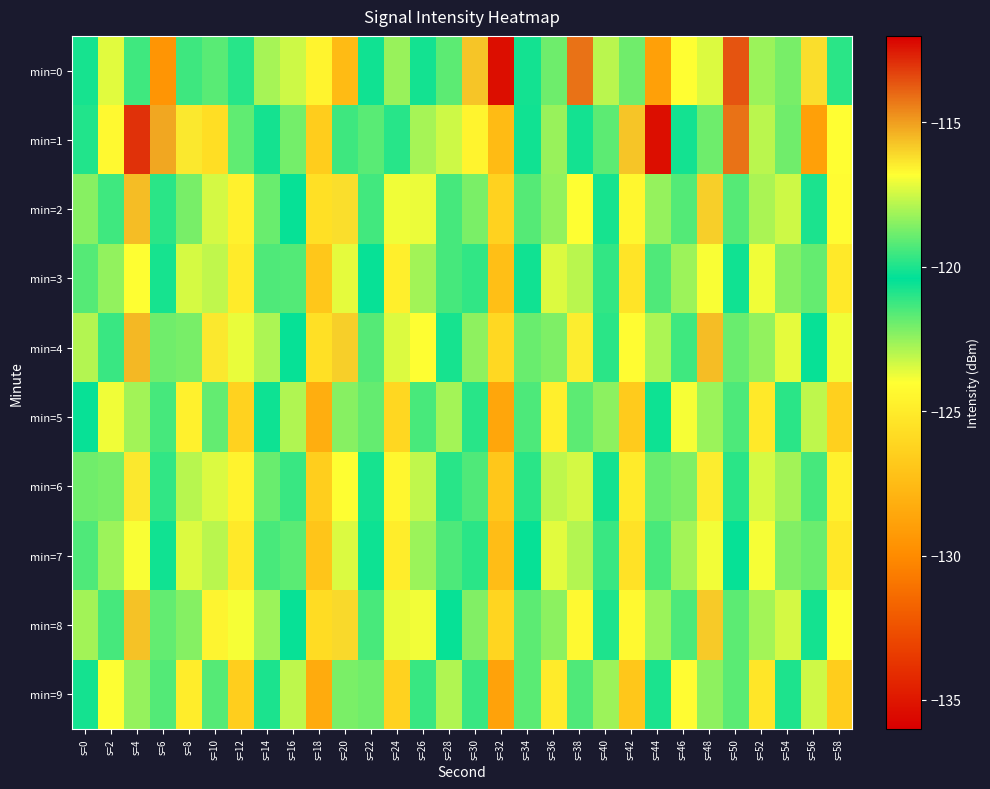

Reading left to right, what are all the values shown in this chart?

min=0: s=0=-120.1	s=2=-117.2	s=4=-121.3	s=6=-129.5	s=8=-119.5	s=10=-119.2	s=12=-119.9	s=14=-122.7	s=16=-117.5	s=18=-124.5	s=20=-127.5	s=22=-120.2	s=24=-118.3	s=26=-120.1	s=28=-119.1	s=30=-115.7	s=32=-135.4	s=34=-120.1	s=36=-122.0	s=38=-114.2	s=40=-123.0	s=42=-118.8	s=44=-129.0	s=46=-124.0	s=48=-123.5	s=50=-113.6	s=52=-118.2	s=54=-122.1	s=56=-116.2	s=58=-119.8
min=1: s=0=-120.9	s=2=-124.3	s=4=-112.9	s=6=-115.2	s=8=-116.4	s=10=-125.7	s=12=-121.8	s=14=-120.7	s=16=-122.1	s=18=-126.6	s=20=-119.5	s=22=-119.2	s=24=-119.9	s=26=-122.7	s=28=-117.5	s=30=-124.5	s=32=-127.5	s=34=-120.2	s=36=-118.3	s=38=-120.1	s=40=-119.1	s=42=-115.7	s=44=-135.4	s=46=-120.1	s=48=-122.0	s=50=-114.2	s=52=-123.0	s=54=-118.8	s=56=-129.0	s=58=-124.0
min=2: s=0=-118.5	s=2=-121.3	s=4=-115.6	s=6=-119.8	s=8=-122.1	s=10=-117.4	s=12=-124.7	s=14=-118.9	s=16=-120.3	s=18=-125.6	s=20=-116.2	s=22=-119.5	s=24=-123.8	s=26=-117.1	s=28=-121.4	s=30=-118.7	s=32=-126.3	s=34=-119.2	s=36=-122.5	s=38=-116.8	s=40=-120.1	s=42=-124.4	s=44=-118.3	s=46=-121.6	s=48=-115.9	s=50=-119.2	s=52=-122.8	s=54=-117.5	s=56=-120.8	s=58=-124.1
min=3: s=0=-119.2	s=2=-122.5	s=4=-116.8	s=6=-120.1	s=8=-123.4	s=10=-117.7	s=12=-125.0	s=14=-119.3	s=16=-121.6	s=18=-126.9	s=20=-117.2	s=22=-120.5	s=24=-124.8	s=26=-118.1	s=28=-121.4	s=30=-119.7	s=32=-127.3	s=34=-120.2	s=36=-123.5	s=38=-117.8	s=40=-121.1	s=42=-125.4	s=44=-119.3	s=46=-122.6	s=48=-116.9	s=50=-120.2	s=52=-123.8	s=54=-118.5	s=56=-121.8	s=58=-125.1
min=4: s=0=-117.9	s=2=-121.2	s=4=-115.5	s=6=-118.8	s=8=-122.1	s=10=-116.4	s=12=-123.7	s=14=-118.0	s=16=-120.3	s=18=-125.6	s=20=-115.9	s=22=-119.2	s=24=-123.5	s=26=-116.8	s=28=-120.1	s=30=-118.4	s=32=-126.0	s=34=-118.9	s=36=-122.2	s=38=-116.5	s=40=-119.8	s=42=-124.1	s=44=-118.0	s=46=-121.3	s=48=-115.6	s=50=-118.9	s=52=-122.5	s=54=-117.2	s=56=-120.5	s=58=-123.8
min=5: s=0=-120.5	s=2=-123.8	s=4=-118.1	s=6=-121.4	s=8=-124.7	s=10=-119.0	s=12=-126.3	s=14=-120.6	s=16=-122.9	s=18=-128.2	s=20=-118.5	s=22=-121.8	s=24=-126.1	s=26=-119.4	s=28=-122.7	s=30=-121.0	s=32=-128.6	s=34=-121.5	s=36=-124.8	s=38=-119.1	s=40=-122.4	s=42=-126.7	s=44=-120.6	s=46=-123.9	s=48=-118.2	s=50=-121.5	s=52=-125.1	s=54=-119.8	s=56=-123.1	s=58=-126.4
min=6: s=0=-118.8	s=2=-122.1	s=4=-116.4	s=6=-119.7	s=8=-123.0	s=10=-117.3	s=12=-124.6	s=14=-118.9	s=16=-121.2	s=18=-126.5	s=20=-116.8	s=22=-120.1	s=24=-124.4	s=26=-117.7	s=28=-121.0	s=30=-119.3	s=32=-126.9	s=34=-119.8	s=36=-123.1	s=38=-117.4	s=40=-120.7	s=42=-125.0	s=44=-118.9	s=46=-122.2	s=48=-116.5	s=50=-119.8	s=52=-123.4	s=54=-118.1	s=56=-121.4	s=58=-124.7
min=7: s=0=-119.3	s=2=-122.6	s=4=-116.9	s=6=-120.2	s=8=-123.5	s=10=-117.8	s=12=-125.1	s=14=-119.4	s=16=-121.7	s=18=-127.0	s=20=-117.3	s=22=-120.6	s=24=-124.9	s=26=-118.2	s=28=-121.5	s=30=-119.8	s=32=-127.4	s=34=-120.3	s=36=-123.6	s=38=-117.9	s=40=-121.2	s=42=-125.5	s=44=-119.4	s=46=-122.7	s=48=-117.0	s=50=-120.3	s=52=-123.9	s=54=-118.6	s=56=-121.9	s=58=-125.2
min=8: s=0=-118.1	s=2=-121.4	s=4=-115.7	s=6=-119.0	s=8=-122.3	s=10=-116.6	s=12=-123.9	s=14=-118.2	s=16=-120.5	s=18=-125.8	s=20=-116.1	s=22=-119.4	s=24=-123.7	s=26=-117.0	s=28=-120.3	s=30=-118.6	s=32=-126.2	s=34=-119.1	s=36=-122.4	s=38=-116.7	s=40=-120.0	s=42=-124.3	s=44=-118.2	s=46=-121.5	s=48=-115.8	s=50=-119.1	s=52=-122.7	s=54=-117.4	s=56=-120.7	s=58=-124.0
min=9: s=0=-120.7	s=2=-124.0	s=4=-118.3	s=6=-121.6	s=8=-124.9	s=10=-119.2	s=12=-126.5	s=14=-120.8	s=16=-123.1	s=18=-128.4	s=20=-118.7	s=22=-122.0	s=24=-126.3	s=26=-119.6	s=28=-122.9	s=30=-121.2	s=32=-128.8	s=34=-121.7	s=36=-125.0	s=38=-119.3	s=40=-122.6	s=42=-126.9	s=44=-120.8	s=46=-124.1	s=48=-118.4	s=50=-121.7	s=52=-125.3	s=54=-120.0	s=56=-123.3	s=58=-126.6